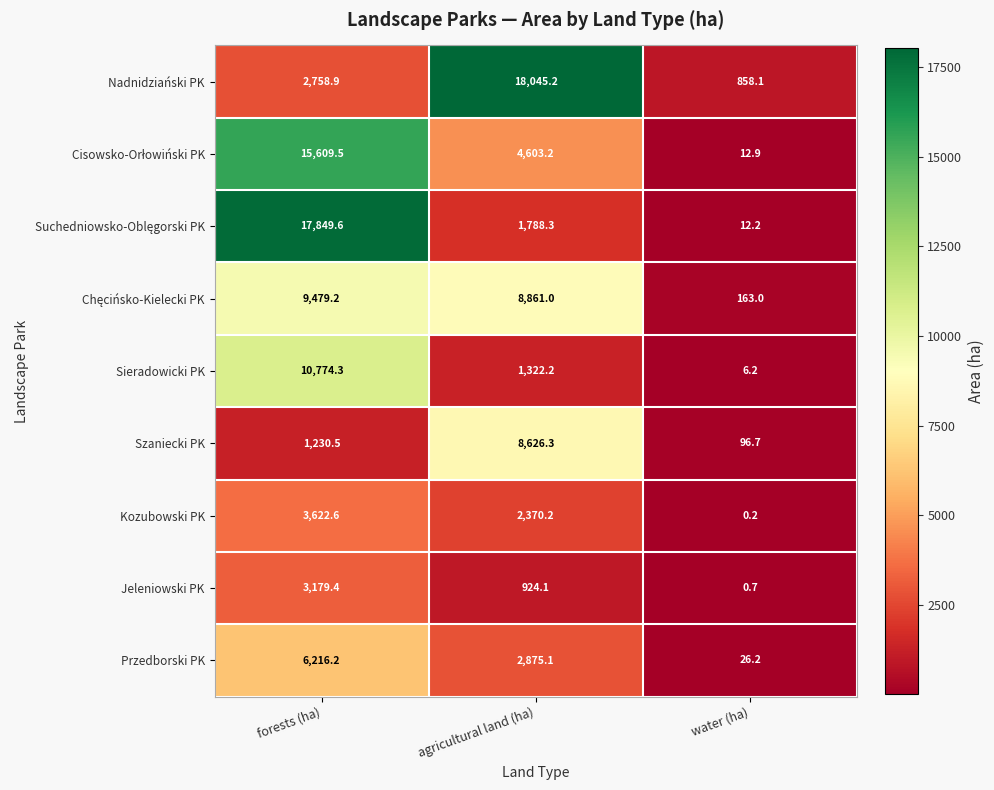

Is it true that Przedborski PK equals 2875.1 at agricultural land (ha)?

True